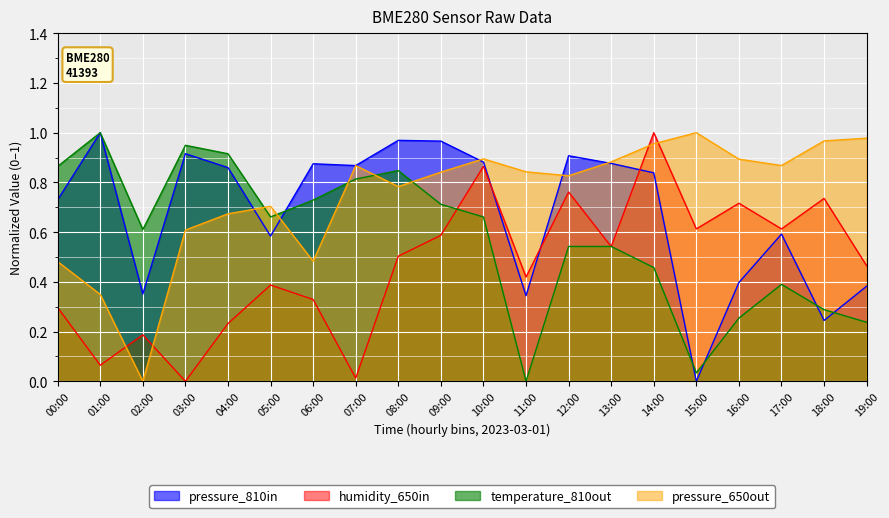

What is the greatest value displayed?

1.0